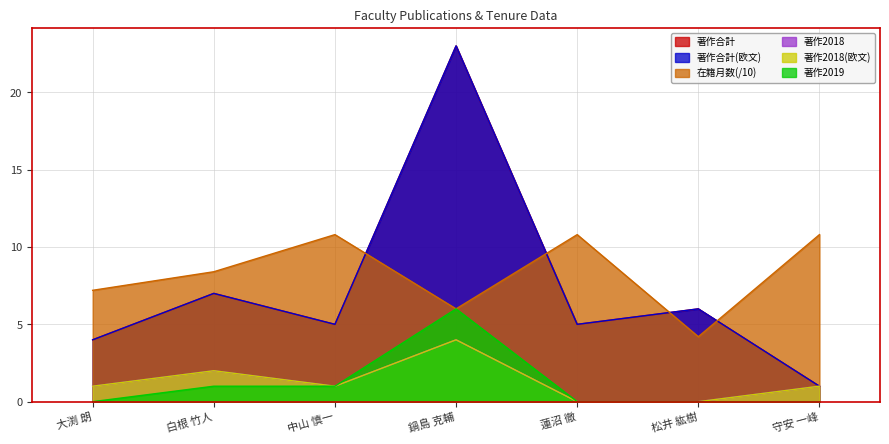

Reading left to right, what are all the values shown in this chart?

著作合計: 大渕 朗=4.0	白根 竹人=7.0	中山 慎一=5.0	鍋島 克輔=23.0	蓮沼 徹=5.0	松井 紘樹=6.0	守安 一峰=1.0
著作合計(欧文): 大渕 朗=4.0	白根 竹人=7.0	中山 慎一=5.0	鍋島 克輔=23.0	蓮沼 徹=5.0	松井 紘樹=6.0	守安 一峰=1.0
在籍月数: 大渕 朗=7.2	白根 竹人=8.4	中山 慎一=10.8	鍋島 克輔=6.0	蓮沼 徹=10.8	松井 紘樹=4.2	守安 一峰=10.8
著作2018: 大渕 朗=1.0	白根 竹人=2.0	中山 慎一=1.0	鍋島 克輔=4.0	蓮沼 徹=0.0	松井 紘樹=0.0	守安 一峰=1.0
著作2018(欧文): 大渕 朗=1.0	白根 竹人=2.0	中山 慎一=1.0	鍋島 克輔=4.0	蓮沼 徹=0.0	松井 紘樹=0.0	守安 一峰=1.0
著作2019: 大渕 朗=0.0	白根 竹人=1.0	中山 慎一=1.0	鍋島 克輔=6.0	蓮沼 徹=0.0	松井 紘樹=0.0	守安 一峰=0.0